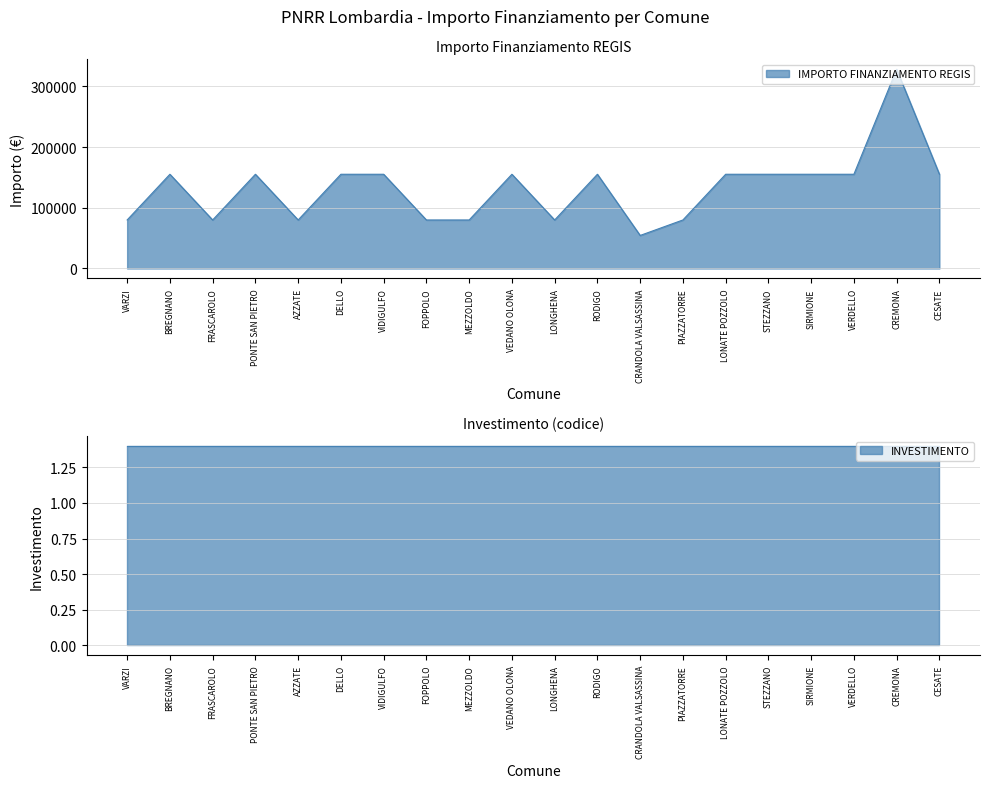

What is the label of the 20th point from the right?

VARZI